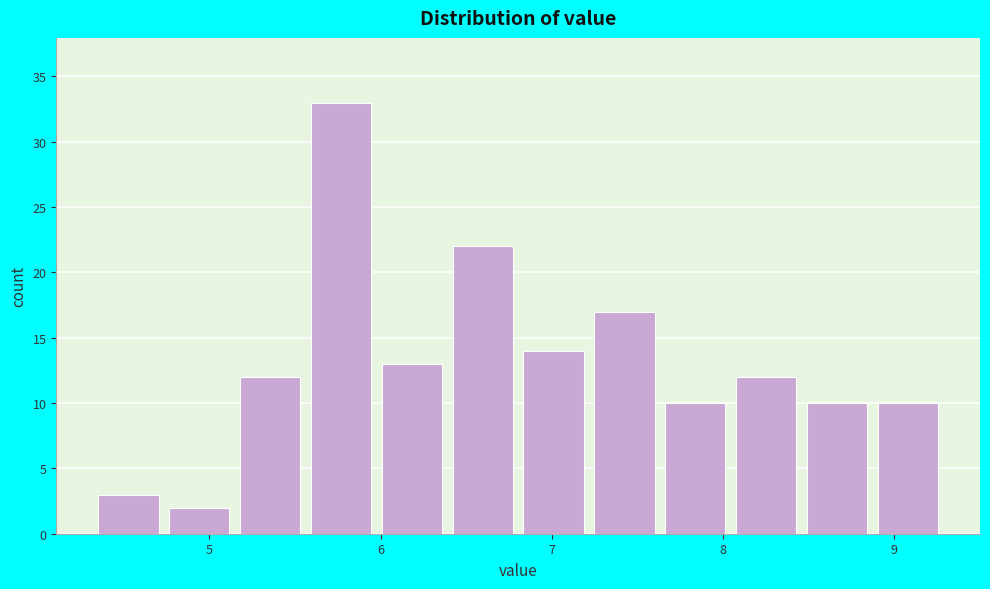

What is the height of the bar covering 6.4 to 6.8 on the x-axis? Neither the bar edges nor the heights are printed on the chart, so give them approximately, as read against the axes.

22